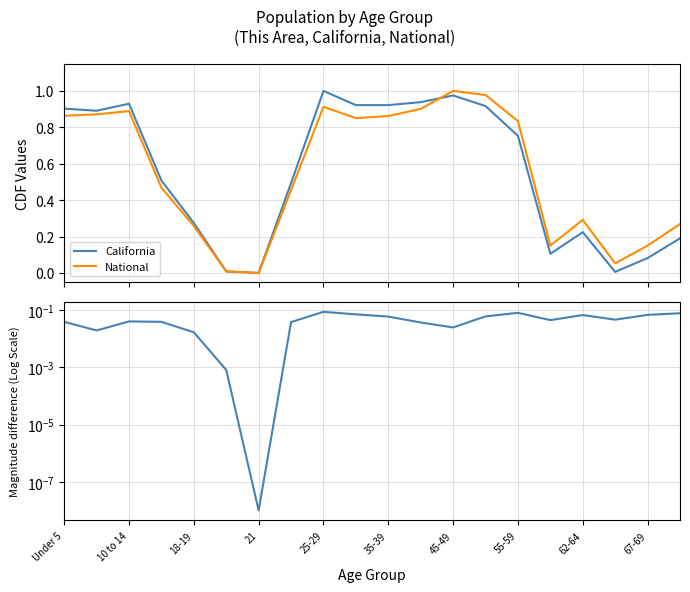

How many interior local valleys does the California series have?

5